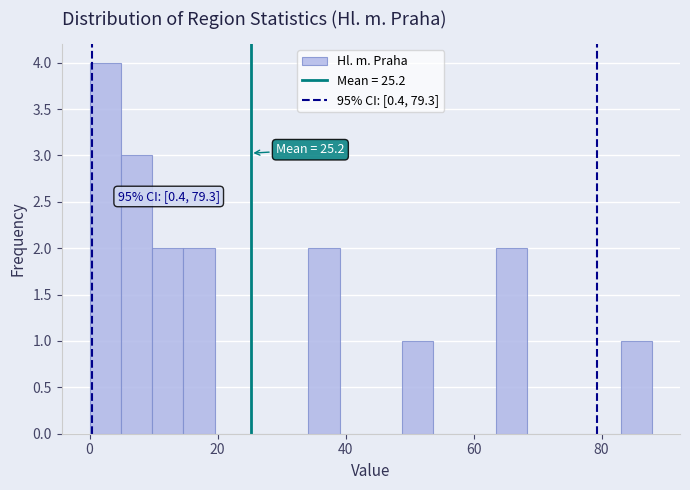

Read against the x-axis, roughly where is the centre of the tallest bar?

2